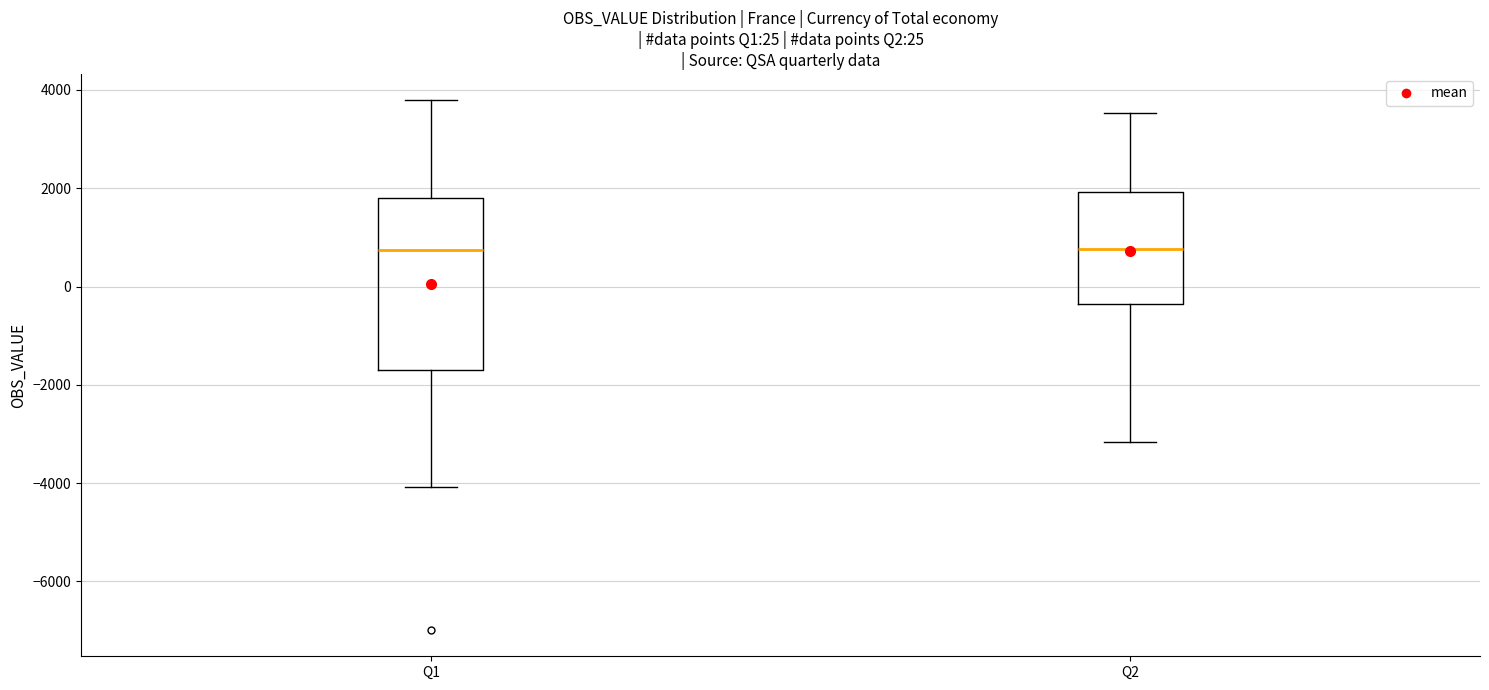

Comparing the boxes themselves (not the whiskers), which one is the tallest?

Q1